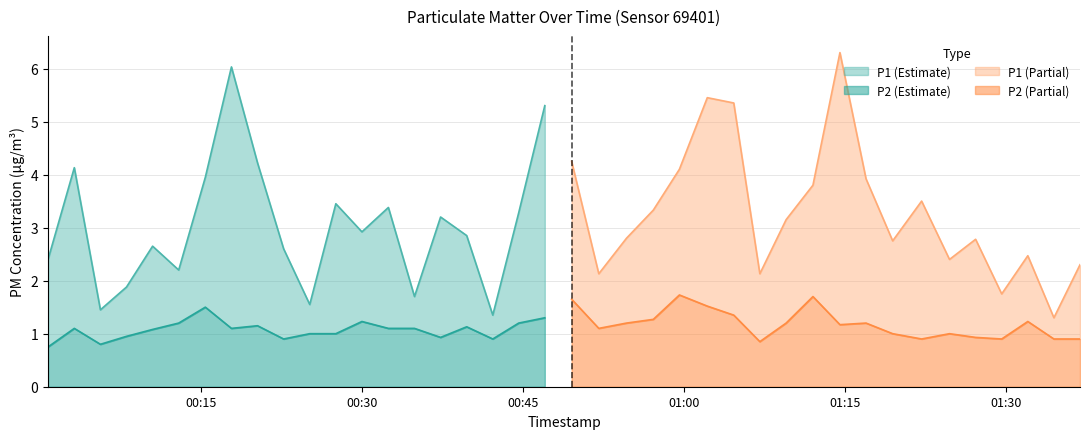

Reading right to left, list all the values displayed in this chart.

P1: 2.3	1.3	2.5	1.8	2.8	2.4	3.5	2.8	3.9	6.3	3.8	3.1	2.1	5.3	5.5	4.1	3.3	2.8	2.1	4.2	5.3	3.3	1.4	2.9	3.2	1.7	3.4	2.9	3.5	1.6	2.6	4.2	6.0	4.0	2.2	2.6	1.9	1.4	4.1	2.4
P2: 0.9	0.9	1.2	0.9	0.9	1.0	0.9	1.0	1.2	1.2	1.7	1.2	0.8	1.4	1.5	1.7	1.3	1.2	1.1	1.6	1.3	1.2	0.9	1.1	0.9	1.1	1.1	1.2	1.0	1.0	0.9	1.1	1.1	1.5	1.2	1.1	0.9	0.8	1.1	0.8